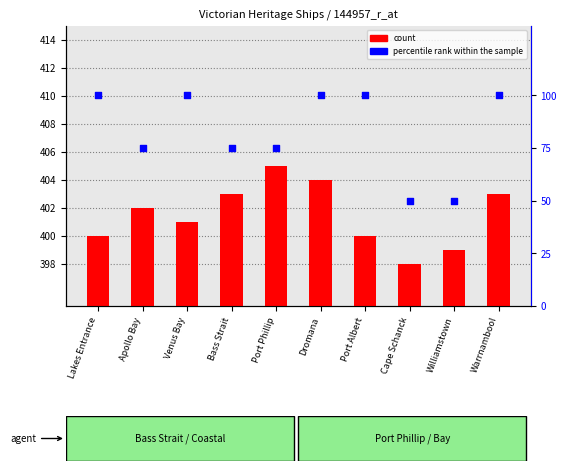

Which series reaches the minimum Y coordinate?

percentile rank within the sample